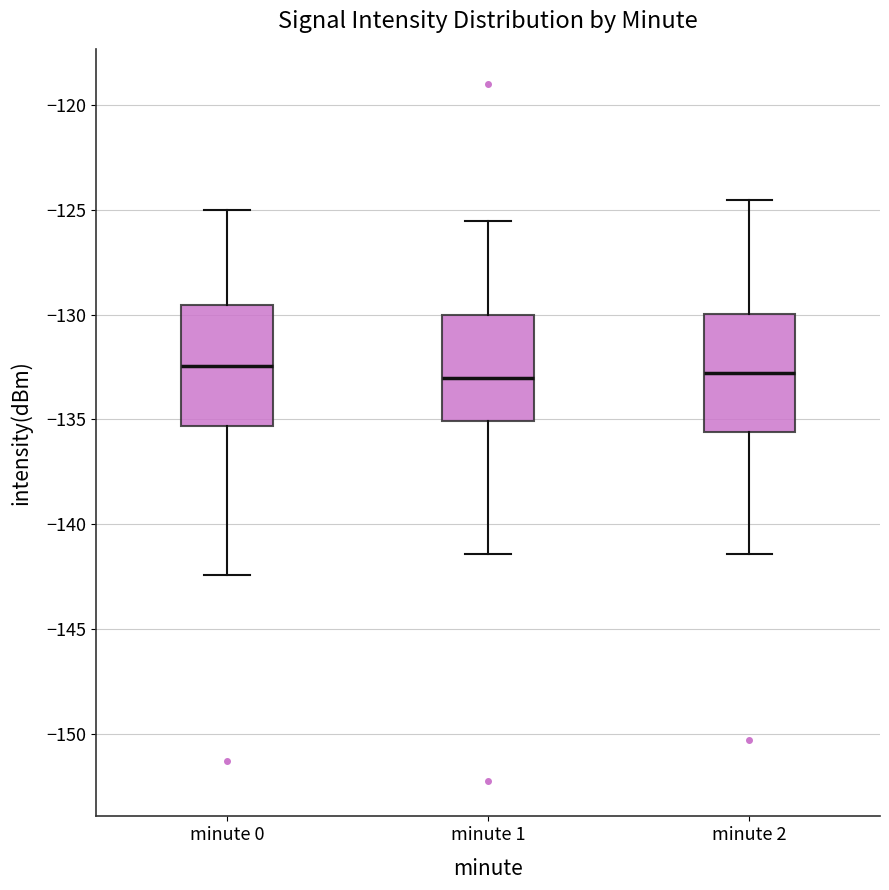

Reading left to right, read every box against the y-axis: the position of its median line, the range the box covers, and the ends of its whiskers. The values are not printed on the chart, so give them approximately, as read against the axis.

minute 0: median -132.5, box -135.5 to -129.5, whiskers -142.5 to -125.0
minute 1: median -133.0, box -135.0 to -130.0, whiskers -141.5 to -125.5
minute 2: median -133.0, box -135.5 to -130.0, whiskers -141.5 to -124.5